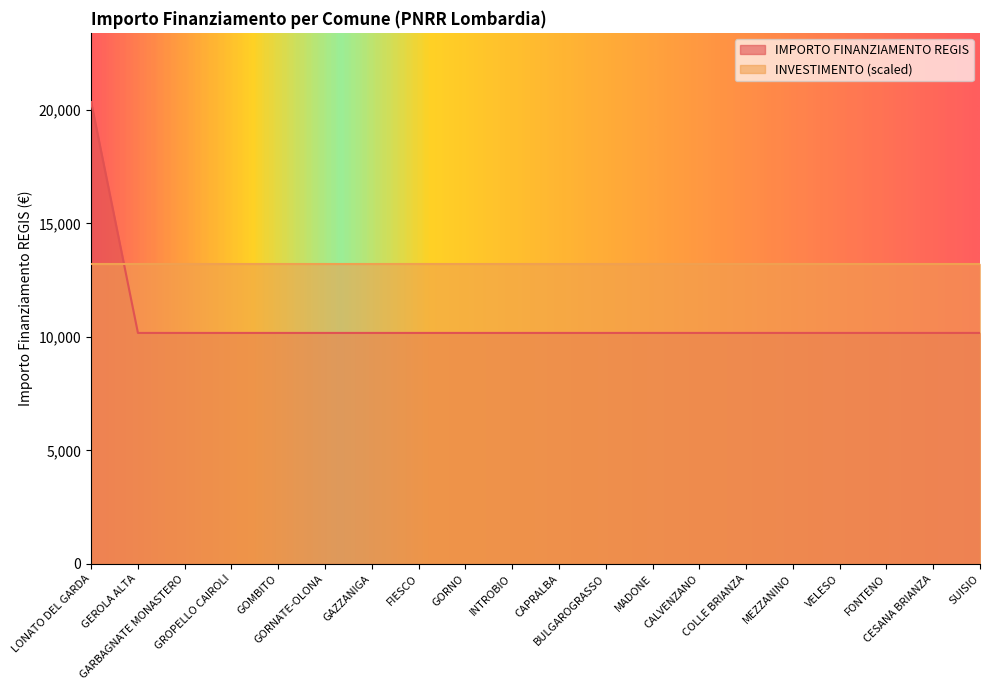

What is the approximate value at CAPRALBA, to the nearest 50?

10150